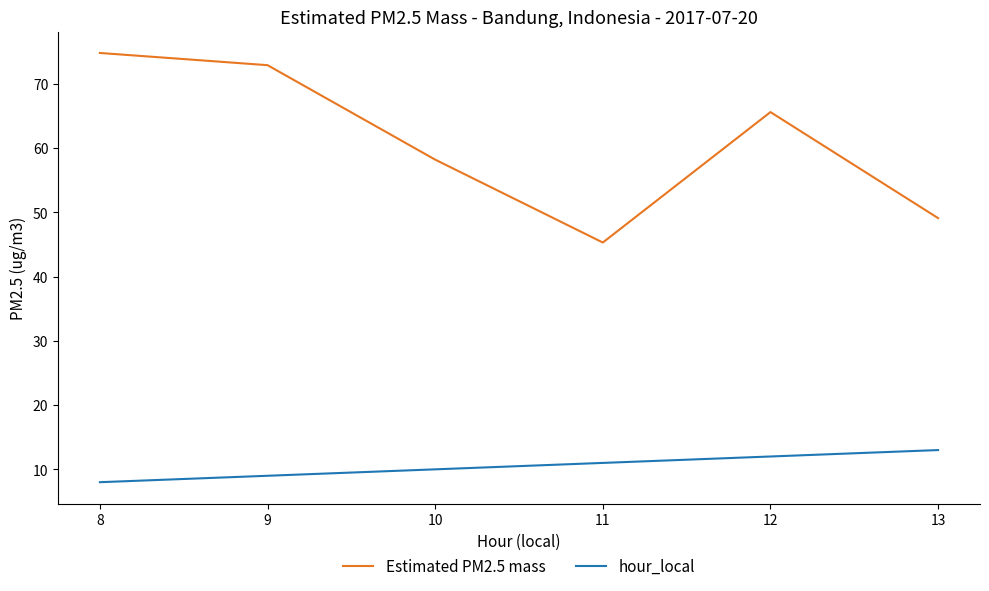

The value of hour_local at 12 is 2.5. True or false?

False